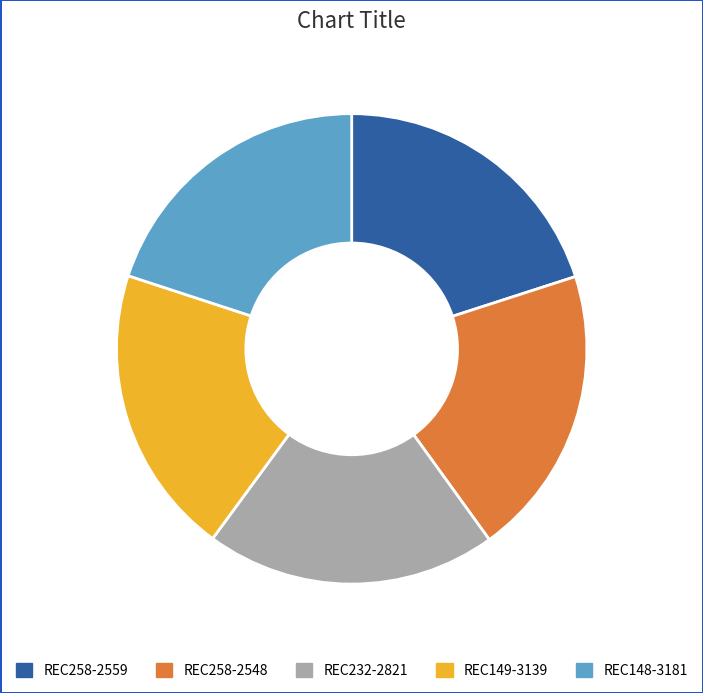

Combined, do REC258-2559 and REC149-3139 account for over 50%?

No